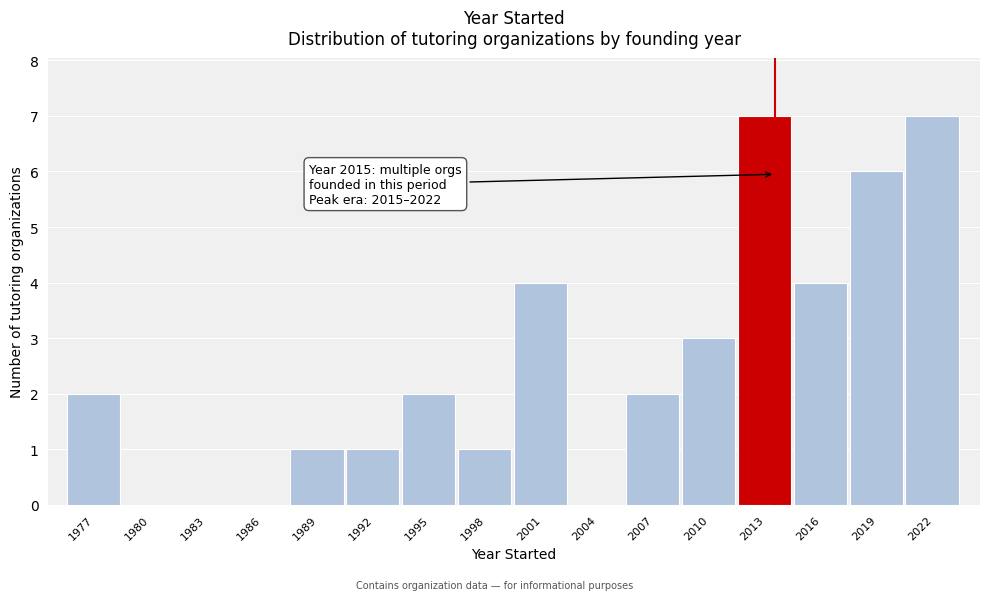

Reading right to left, transcribe all the data shown in this chart.

2022=7	2019=6	2016=4	2013=7	2010=3	2007=2	2004=0	2001=4	1998=1	1995=2	1992=1	1989=1	1986=0	1983=0	1980=0	1977=2